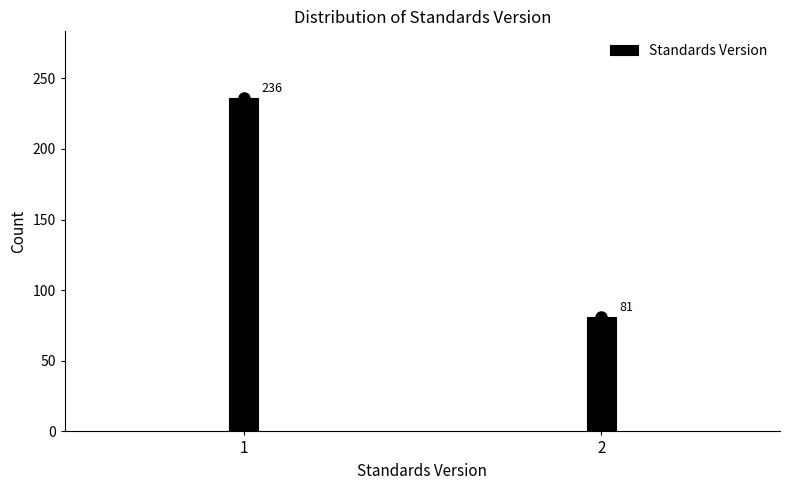

Reading left to right, what are all the values shown in this chart?

236	81